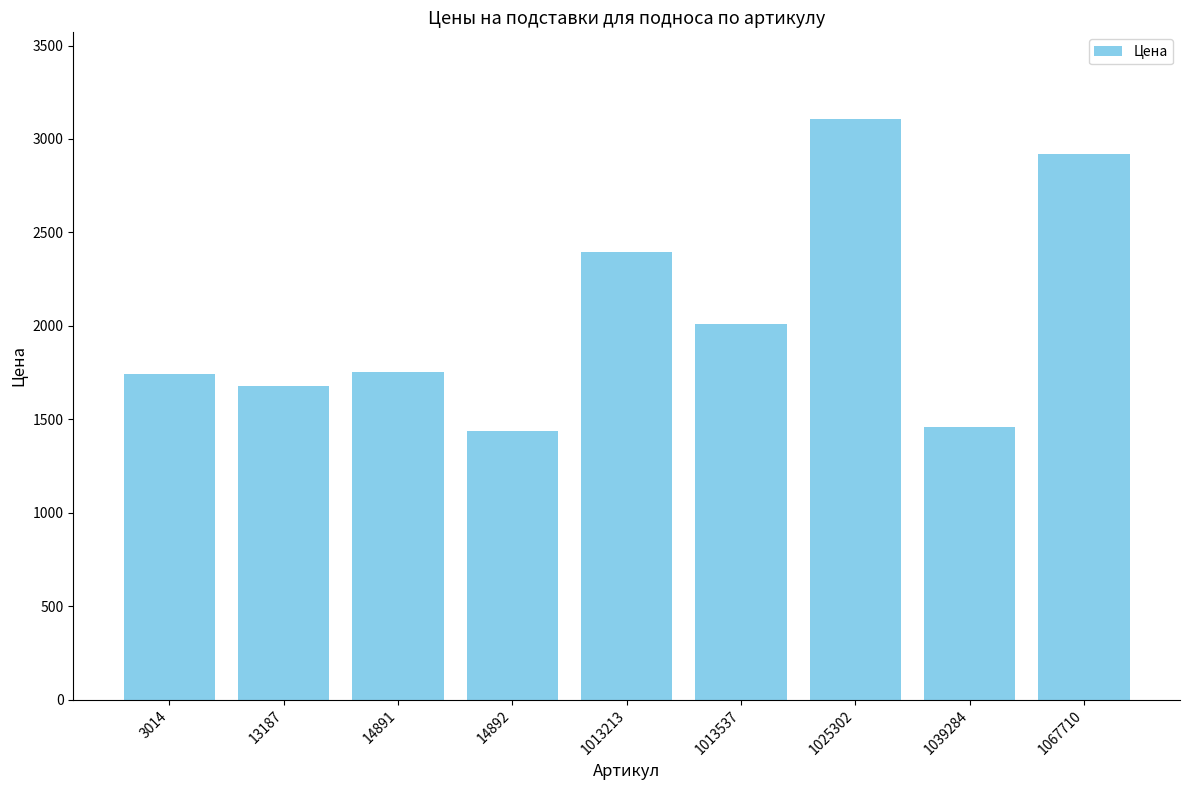

Where is the data nearest to the value 2271?

1013213